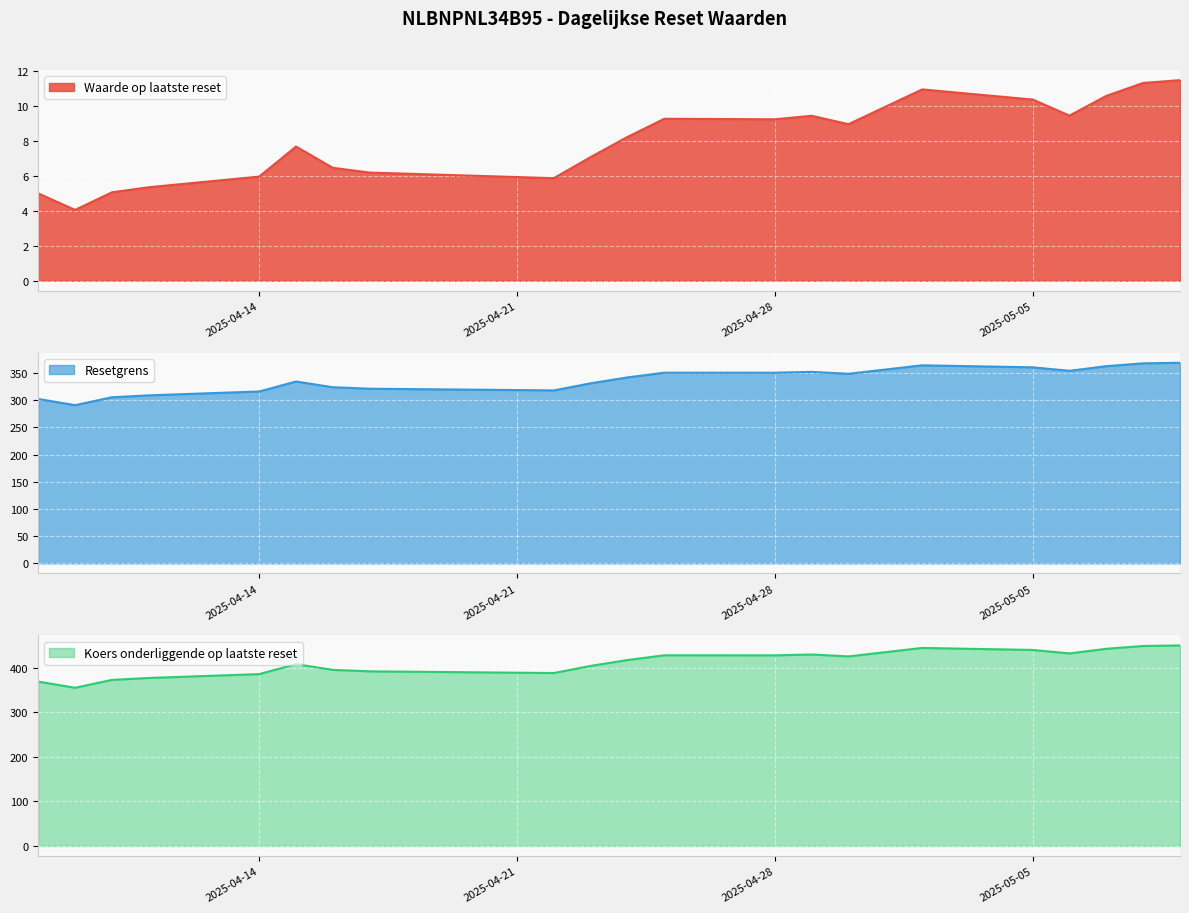

True or false: Koers onderliggende op laatste reset and Resetgrens cross at least once.

False